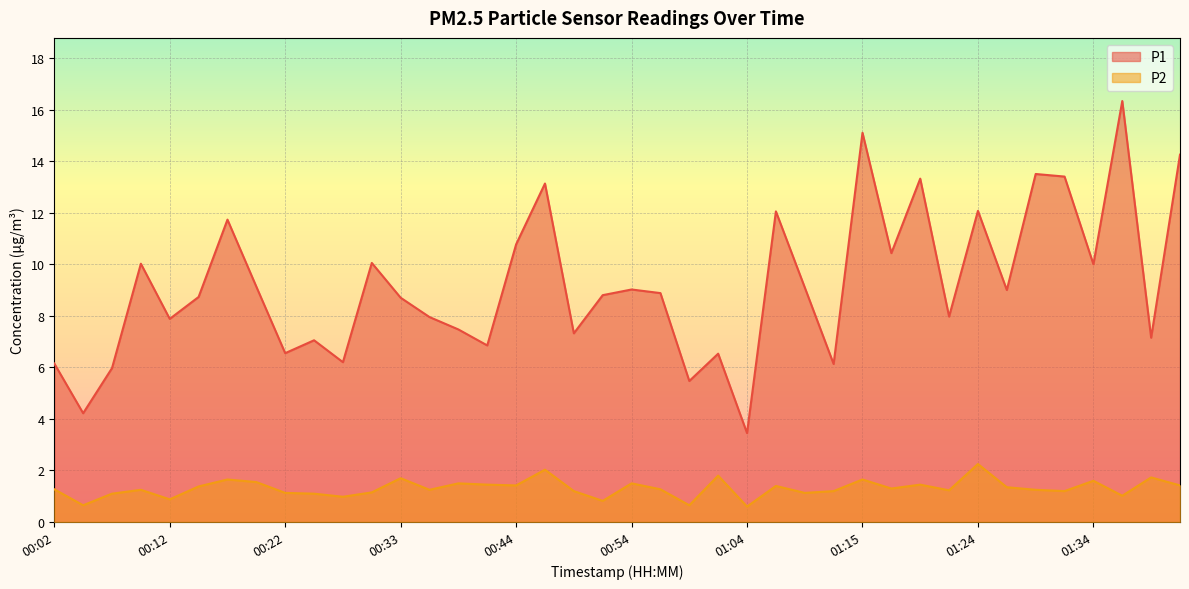

How many lines are shown in the chart?

2